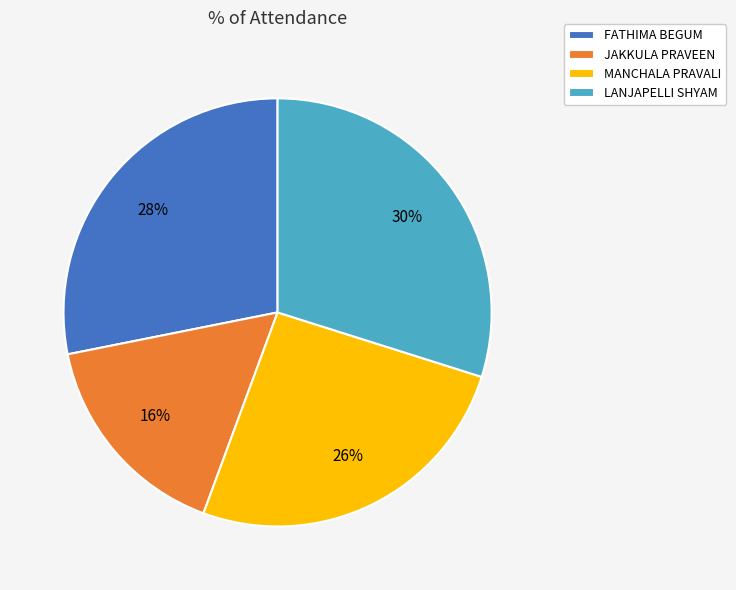

To the nearest percent, what percentage of the pie is LANJAPELLI SHYAM?

30%